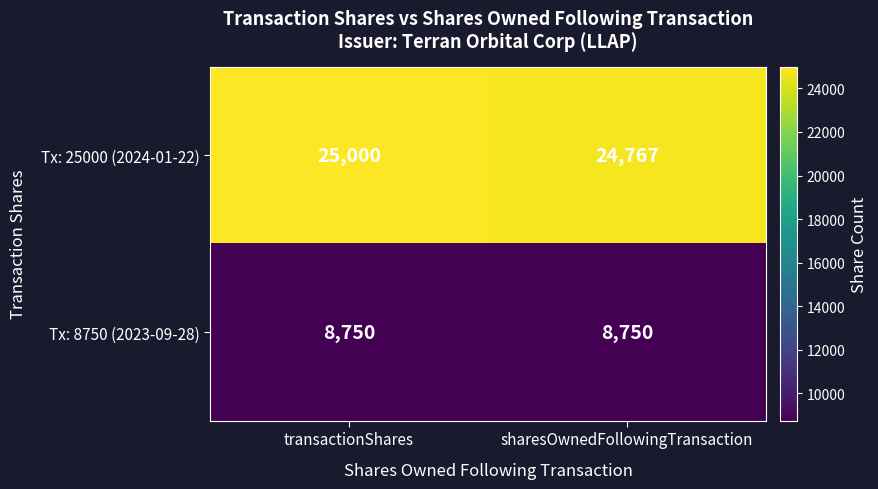

What is the smallest value displayed?

8750